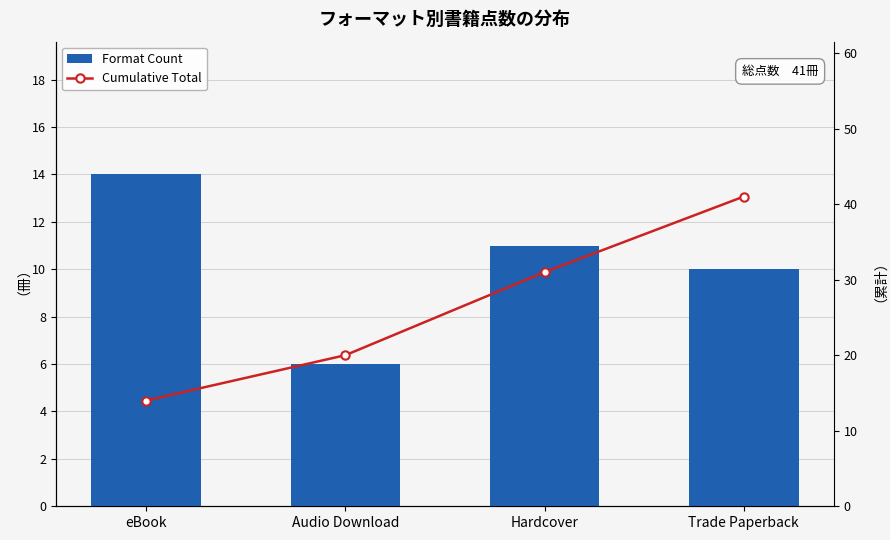

True or false: Cumulative Total has a value of 20 at Audio Download.

True